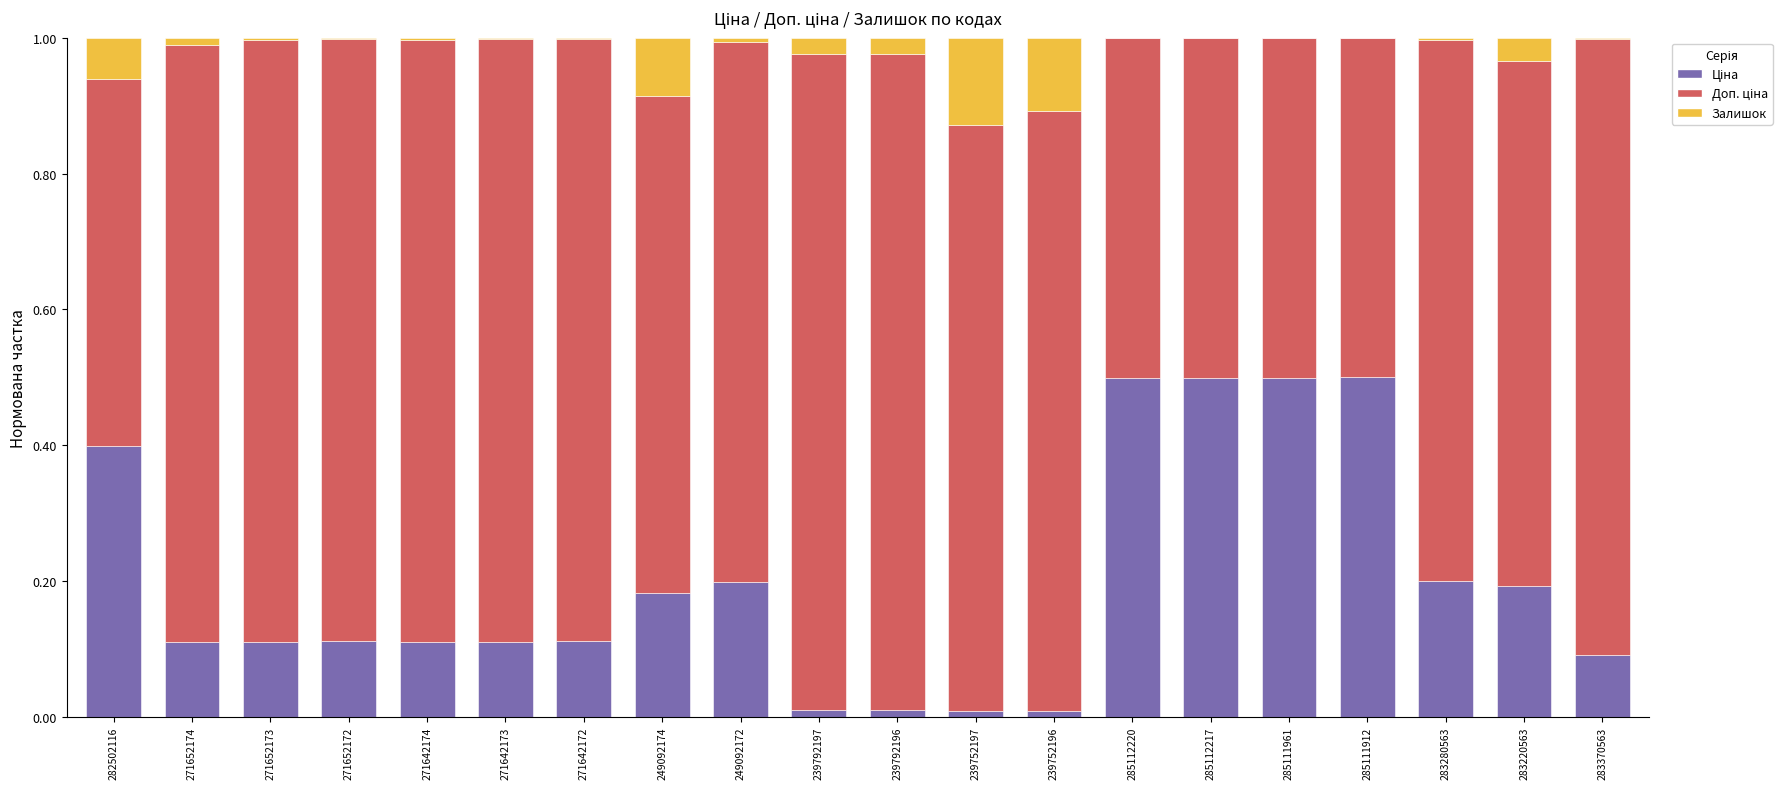

Count the number of data series in this chart.

3